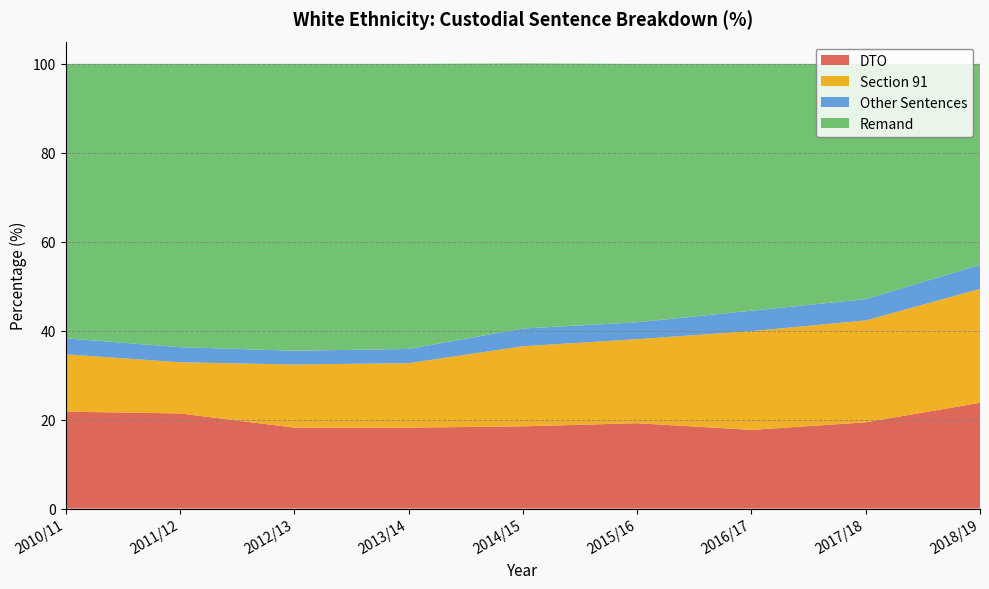

Reading right to left, list all the values displayed in this chart.

DTO: 2018/19=23.8	2017/18=19.4	2016/17=17.7	2015/16=19.2	2014/15=18.5	2013/14=18.2	2012/13=18.2	2011/12=21.4	2010/11=21.8
Section 91: 2018/19=25.6	2017/18=22.9	2016/17=22.2	2015/16=18.9	2014/15=18.0	2013/14=14.5	2012/13=14.2	2011/12=11.5	2010/11=12.9
Other Sentences: 2018/19=5.4	2017/18=4.8	2016/17=4.6	2015/16=3.8	2014/15=4.0	2013/14=3.2	2012/13=3.1	2011/12=3.4	2010/11=3.6
Remand: 2018/19=45.2	2017/18=52.9	2016/17=55.5	2015/16=58.1	2014/15=59.6	2013/14=64.1	2012/13=64.5	2011/12=63.7	2010/11=61.7